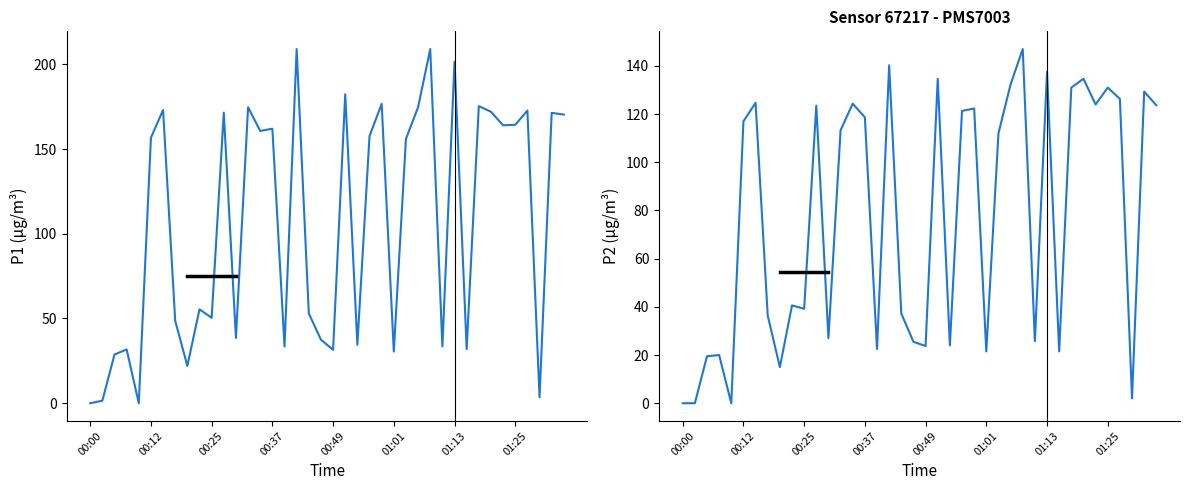

At which category is the sum across all series the highest?

28